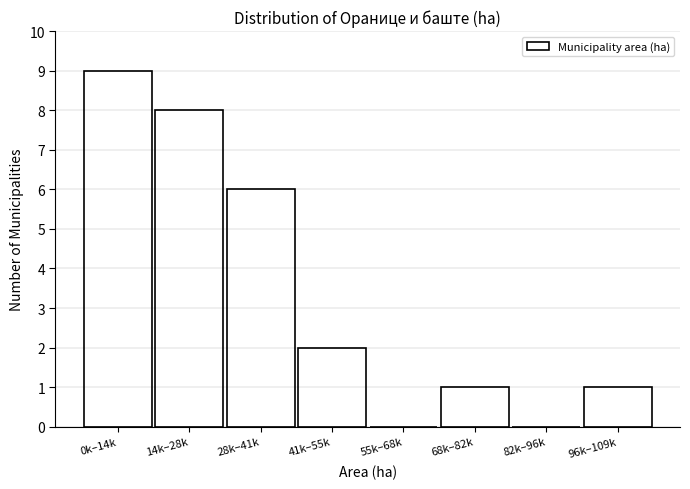

Reading left to right, transcribe all the data shown in this chart.

0k–14k=9	14k–28k=8	28k–41k=6	41k–55k=2	55k–68k=0	68k–82k=1	82k–96k=0	96k–109k=1